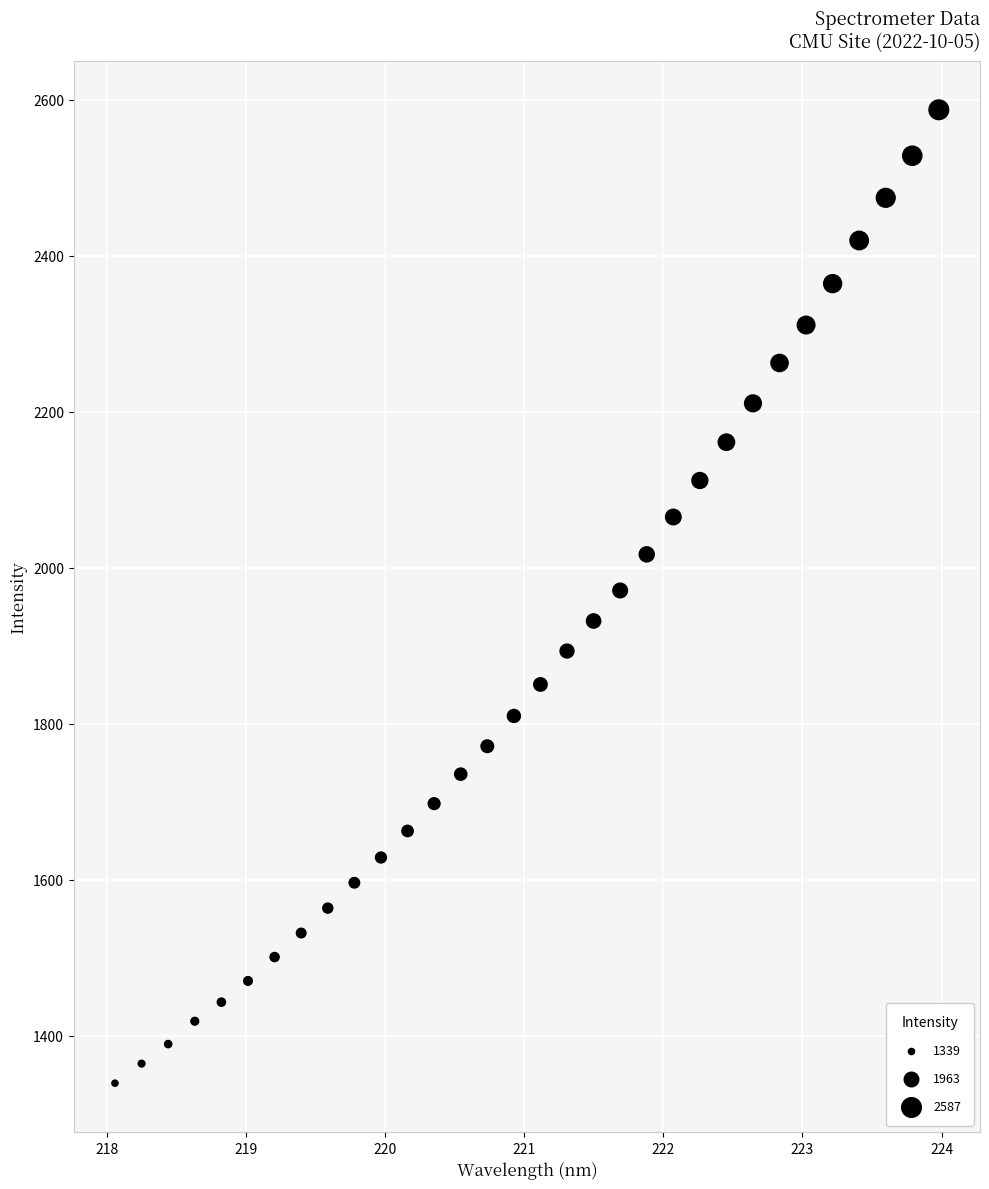

What is the range of X values (max minus min)?

5.9